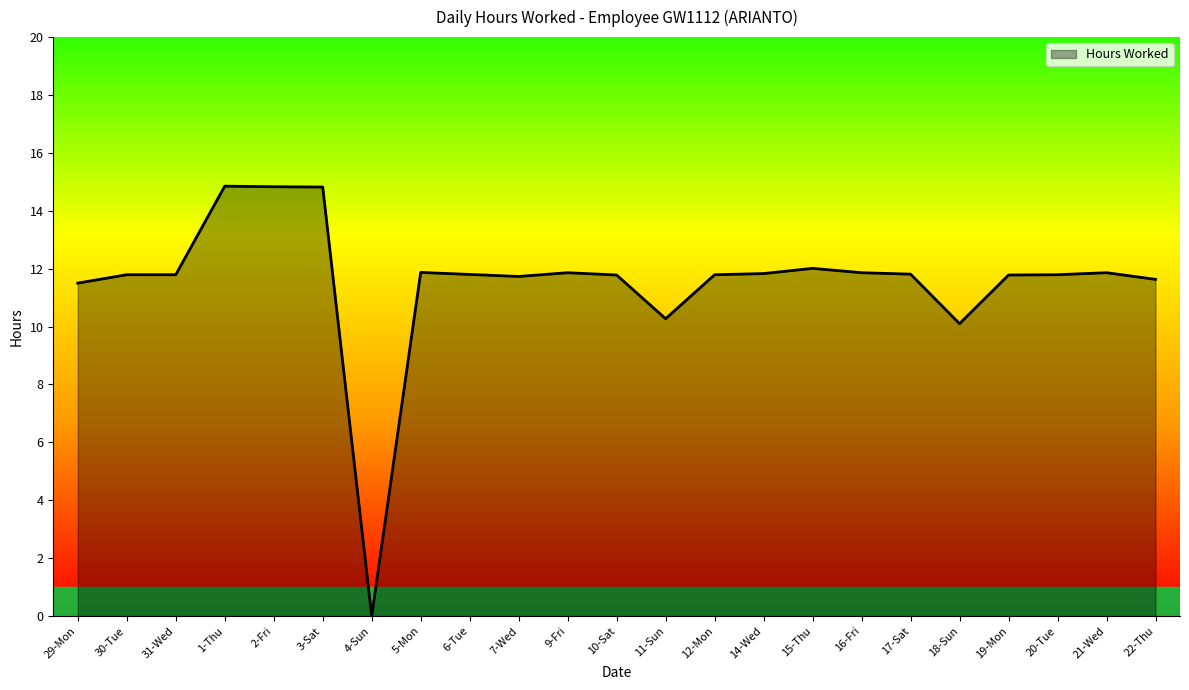

Which has a higher value, 15-Thu or 6-Tue?

15-Thu